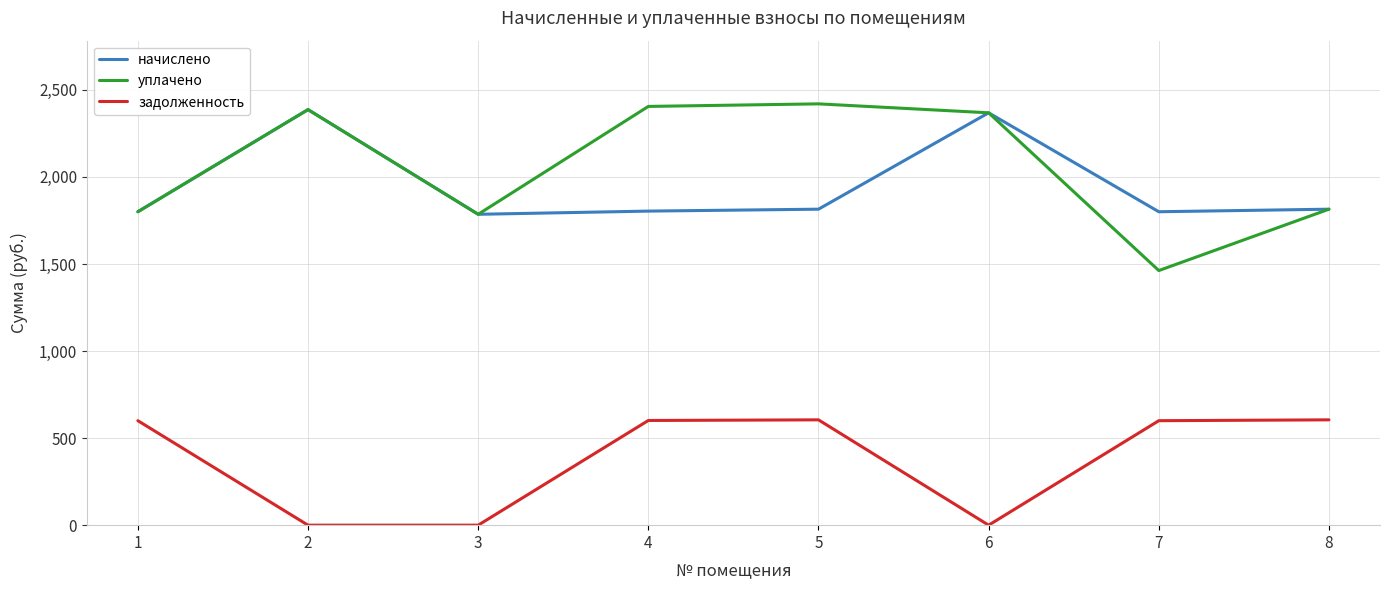

Which series has the widest spread of values?

уплачено